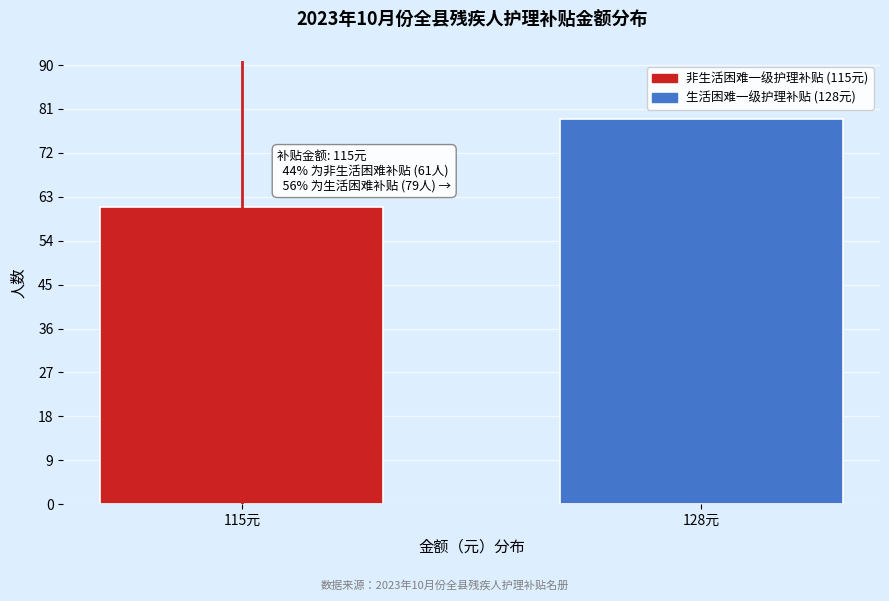

Reading left to right, what are all the values shown in this chart?

61	79